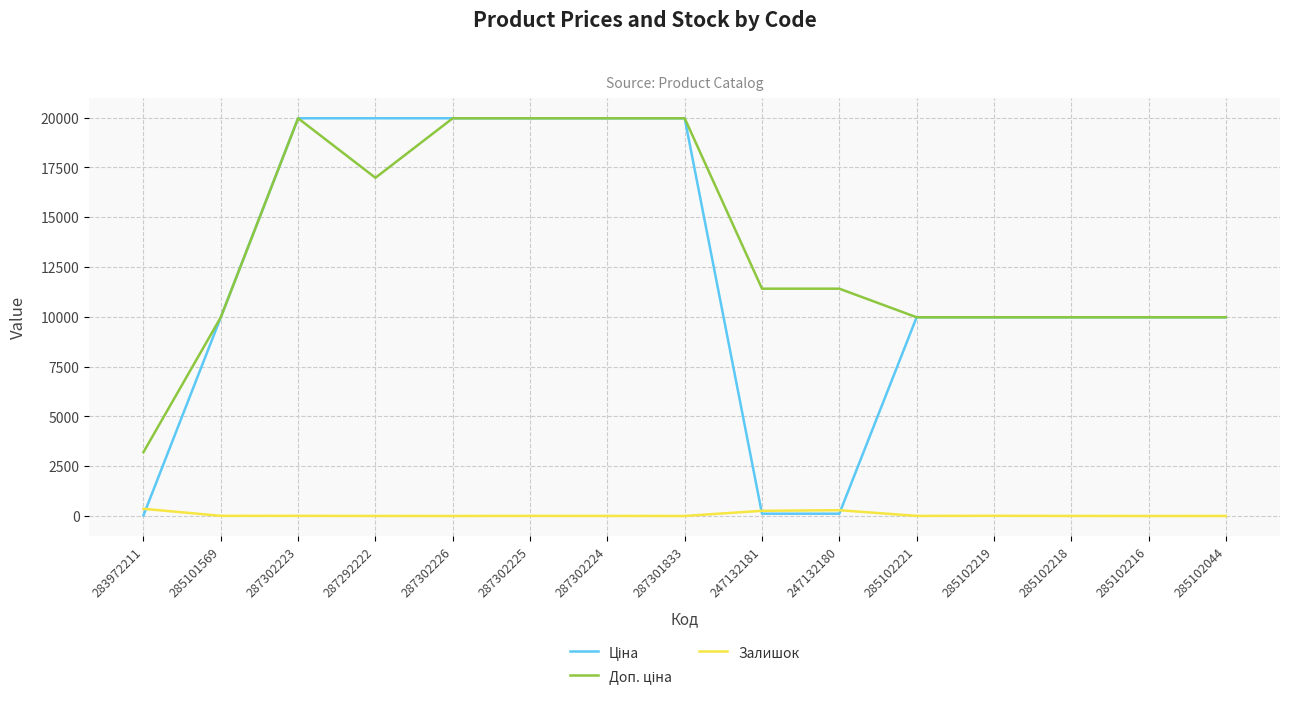

True or false: Залишок has a value of 7.0 at 287302223.

True